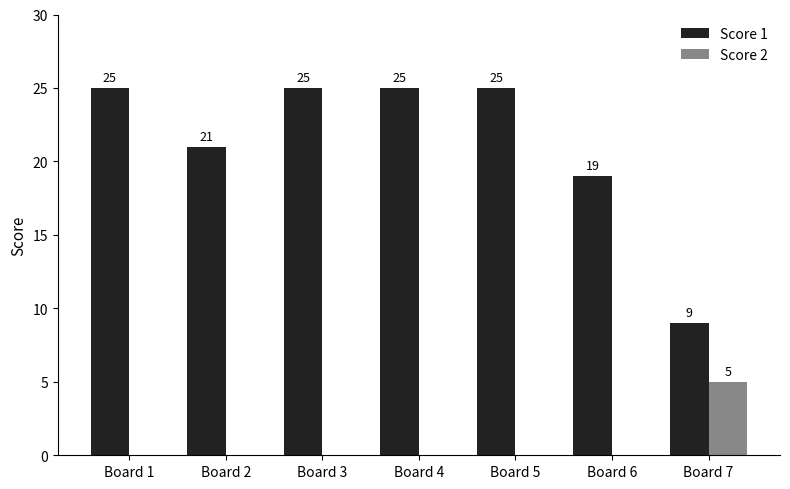

The value of Score 2 at Board 6 is -2. True or false?

False